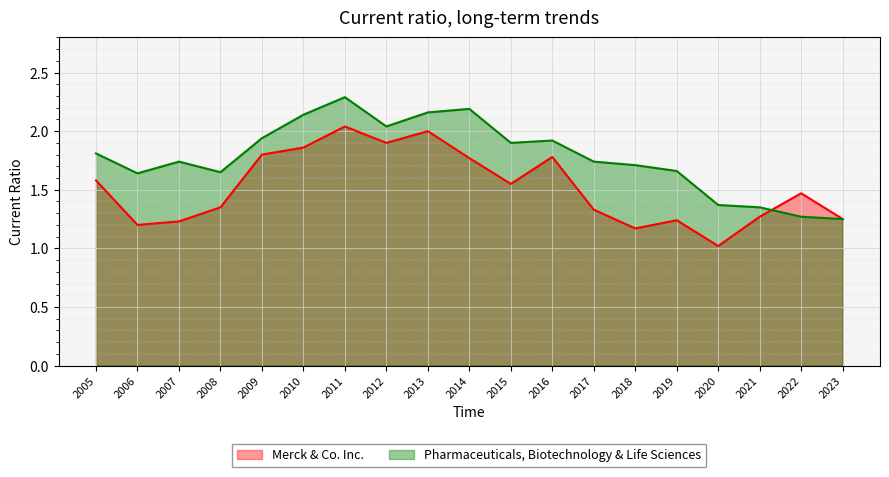

The Pharmaceuticals, Biotechnology & Life Sciences series shows 1.9 at 2015. True or false?

True